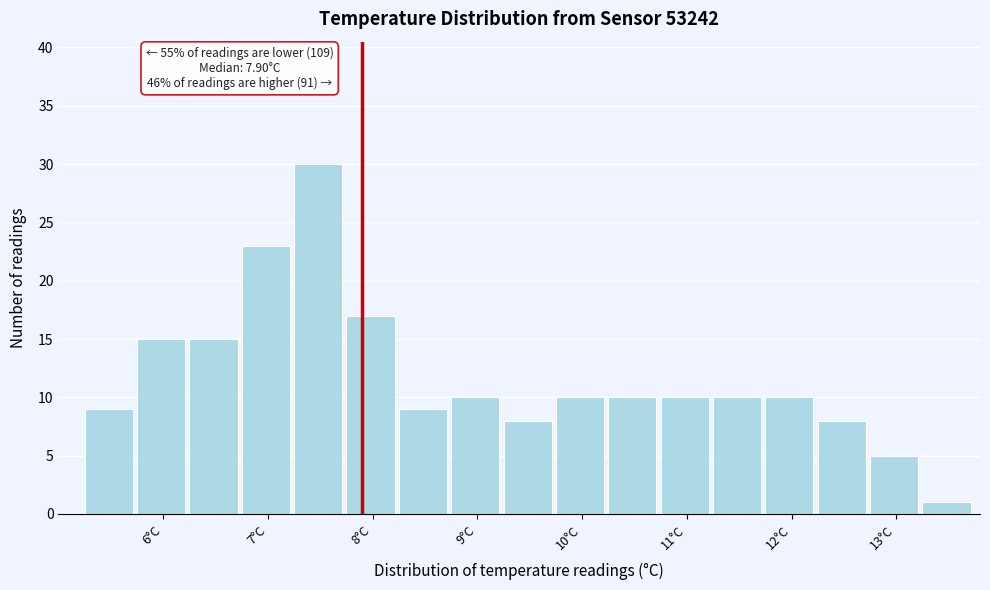

Over which range of the x-axis is the bar tallest?

7.25 to 7.75